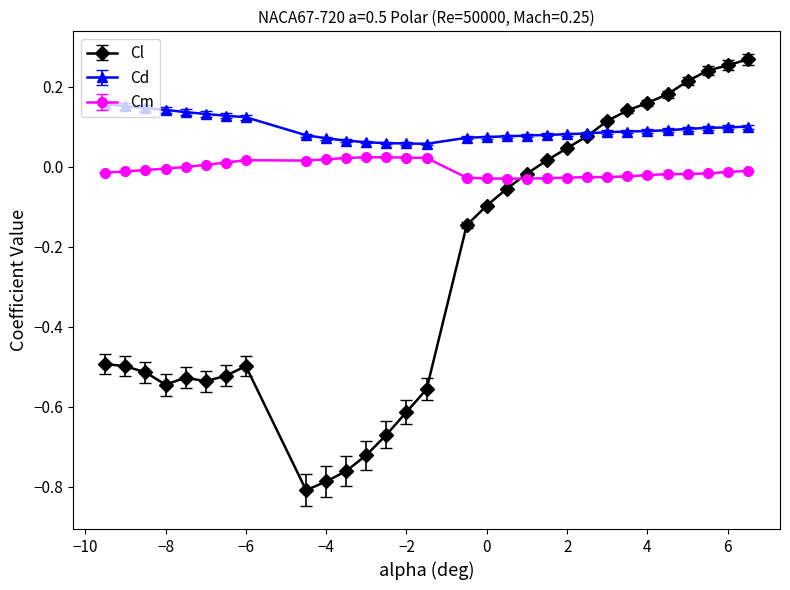

True or false: Cd and Cm intersect in this chart.

False